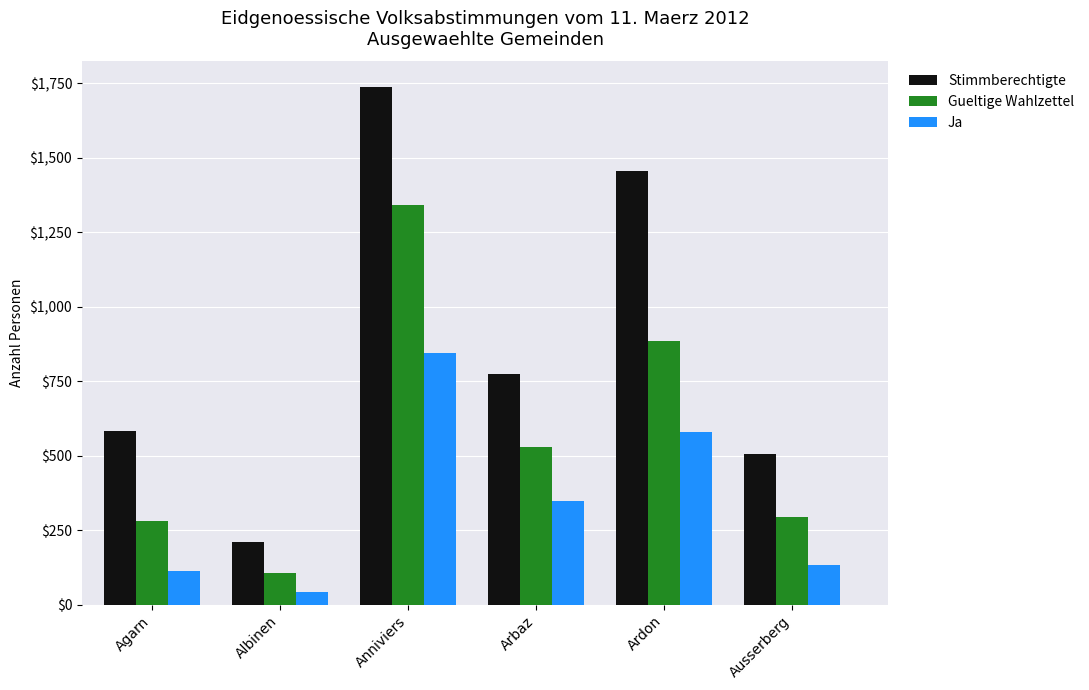

What is the sum of all Stimmberechtigte values?

5268